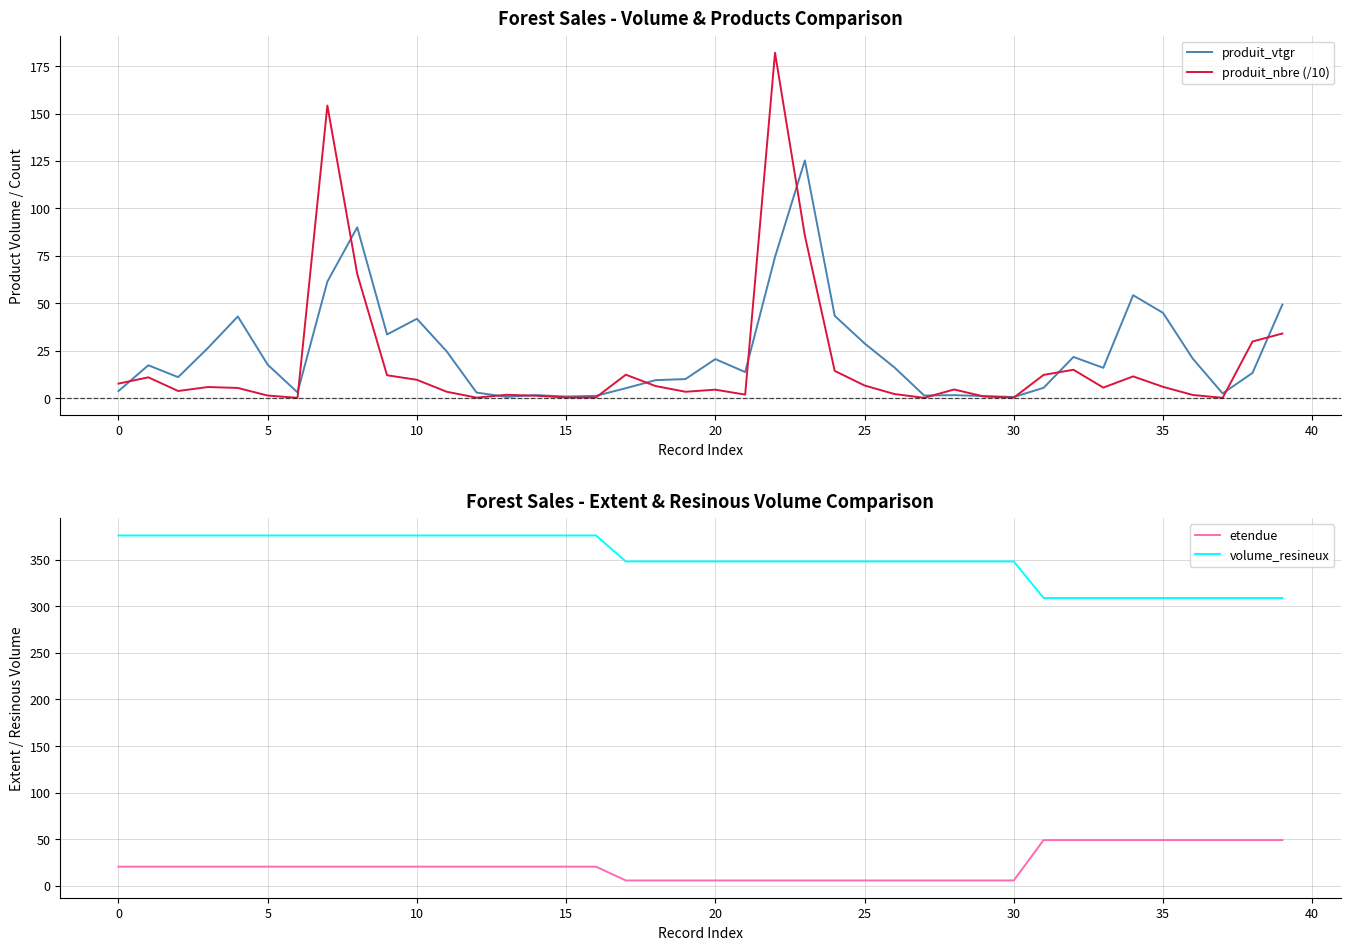

The value of volume_resineux at 35 is 407.8. True or false?

False